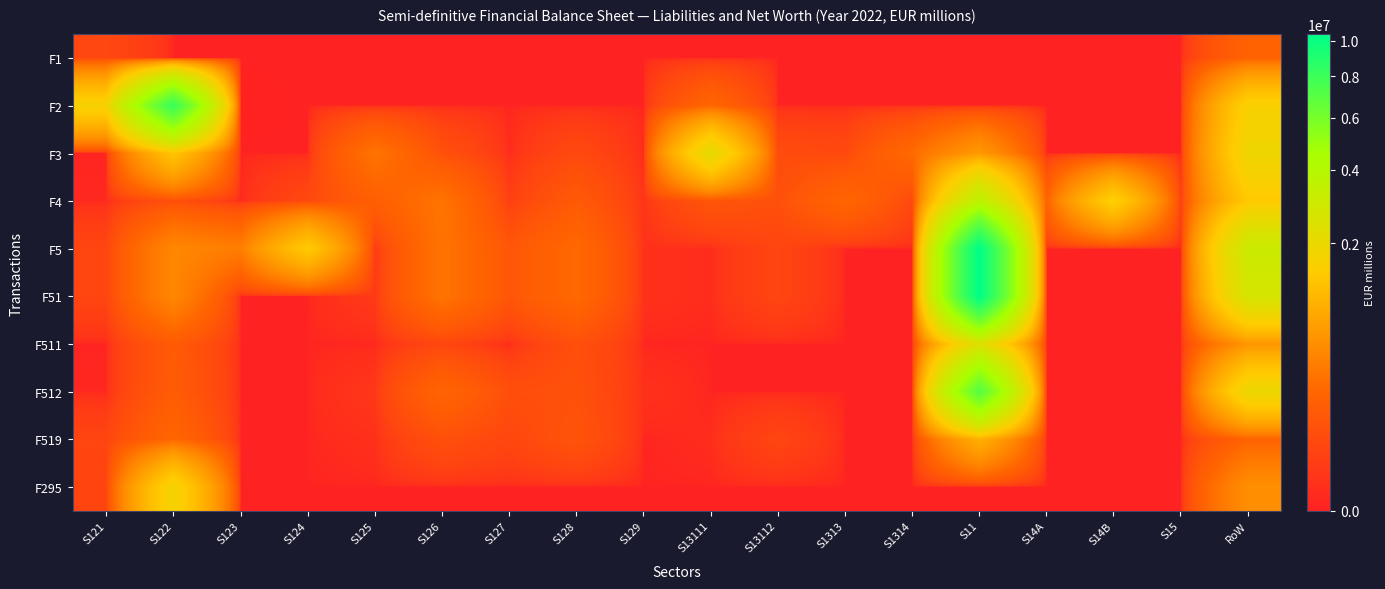

What is the difference between the highest and lowest values at S121?

1658407